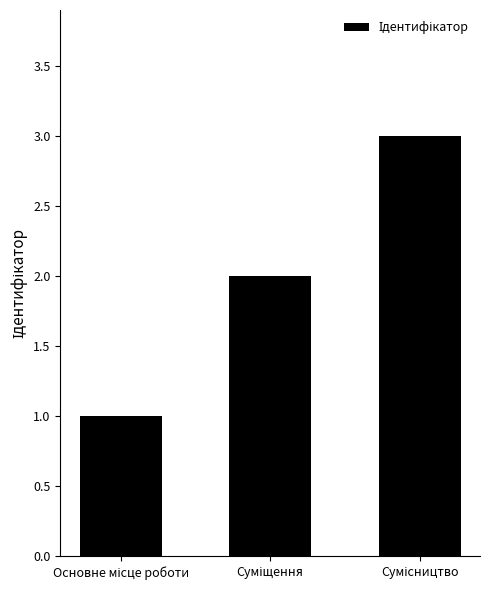

What is the sum of all values?

6